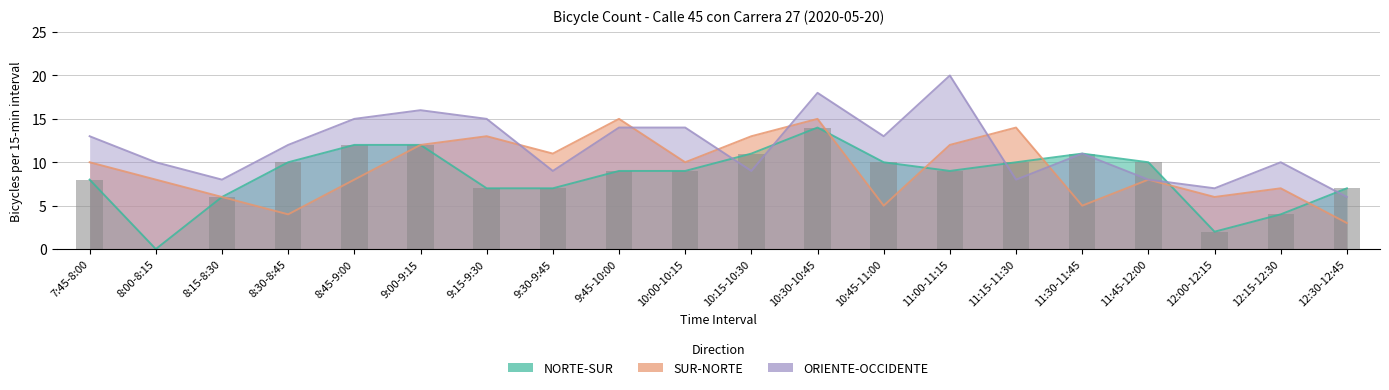

What is the average value of the ORIENTE-OCCIDENTE series?

12